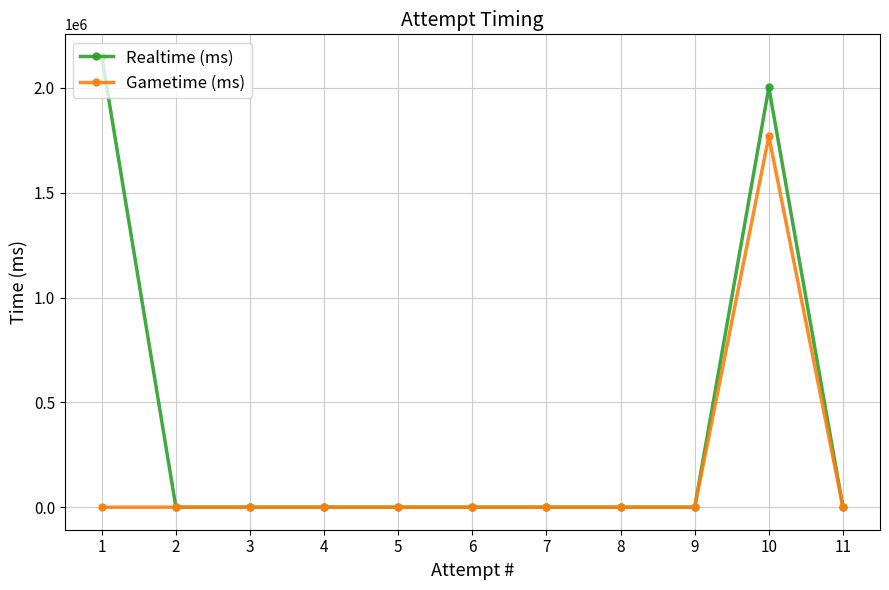

Rank the series by their average value, from lowest to highest.

Gametime (ms), Realtime (ms)